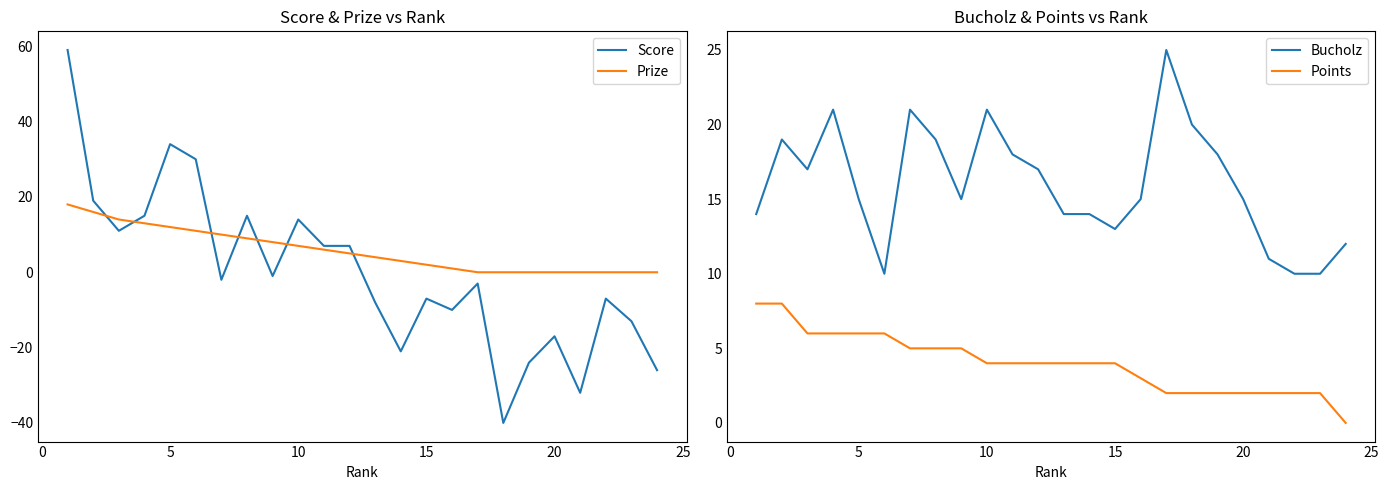

How many values in Score are above zero?

10